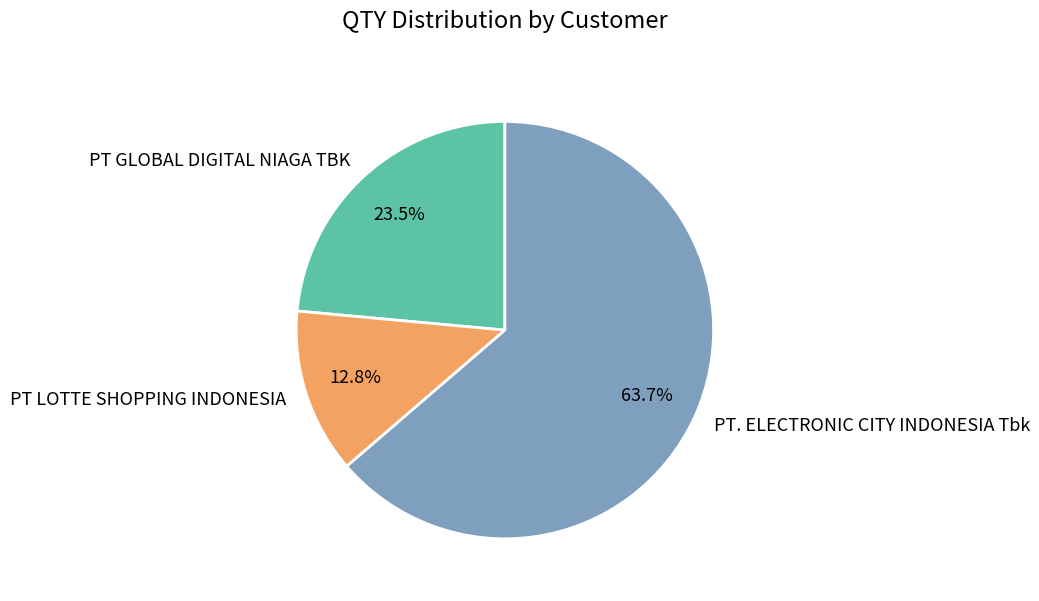

Which slice is the smallest?

PT LOTTE SHOPPING INDONESIA